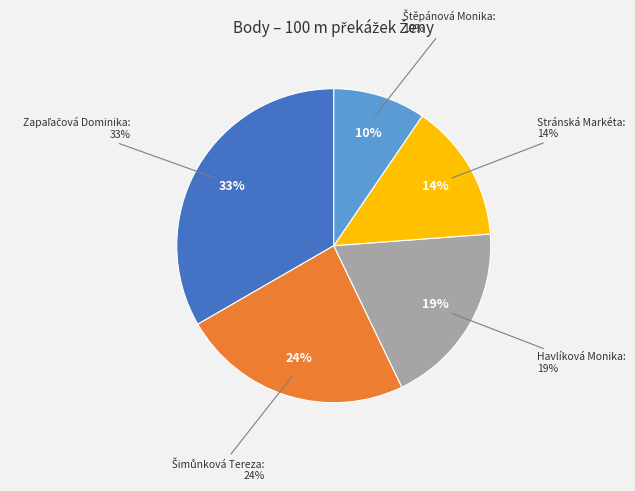

Between Štěpánová Monika and Šimůnková Tereza, which is larger?

Šimůnková Tereza